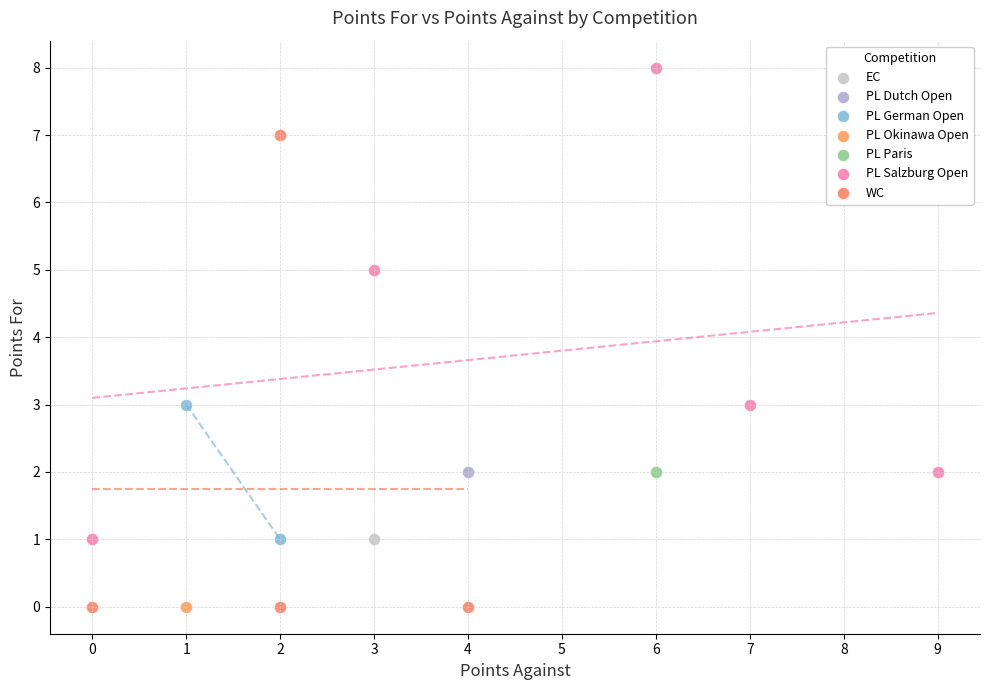

What are all the series names shown in the legend?

EC, PL Dutch Open, PL German Open, PL Okinawa Open, PL Paris, PL Salzburg Open, WC